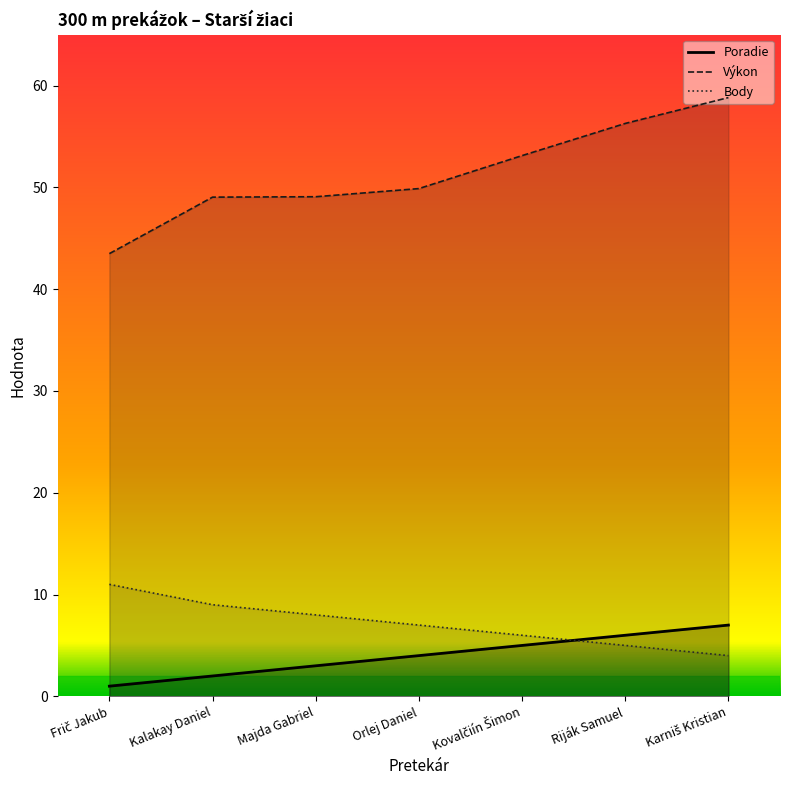

True or false: Výkon and Poradie intersect in this chart.

False